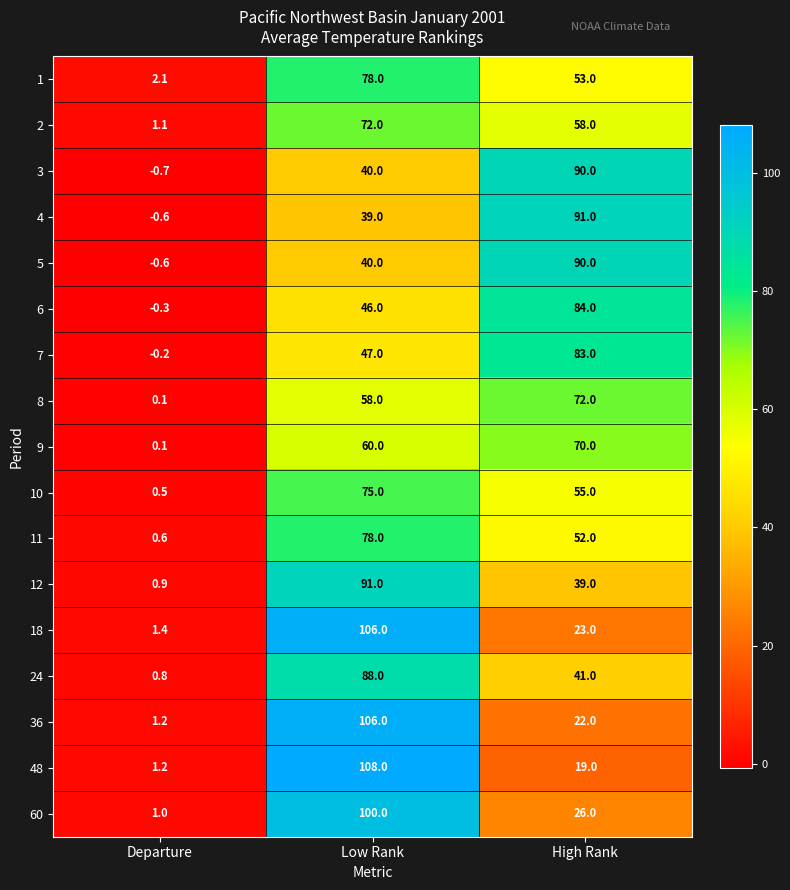

Which series has the widest spread of values?

48